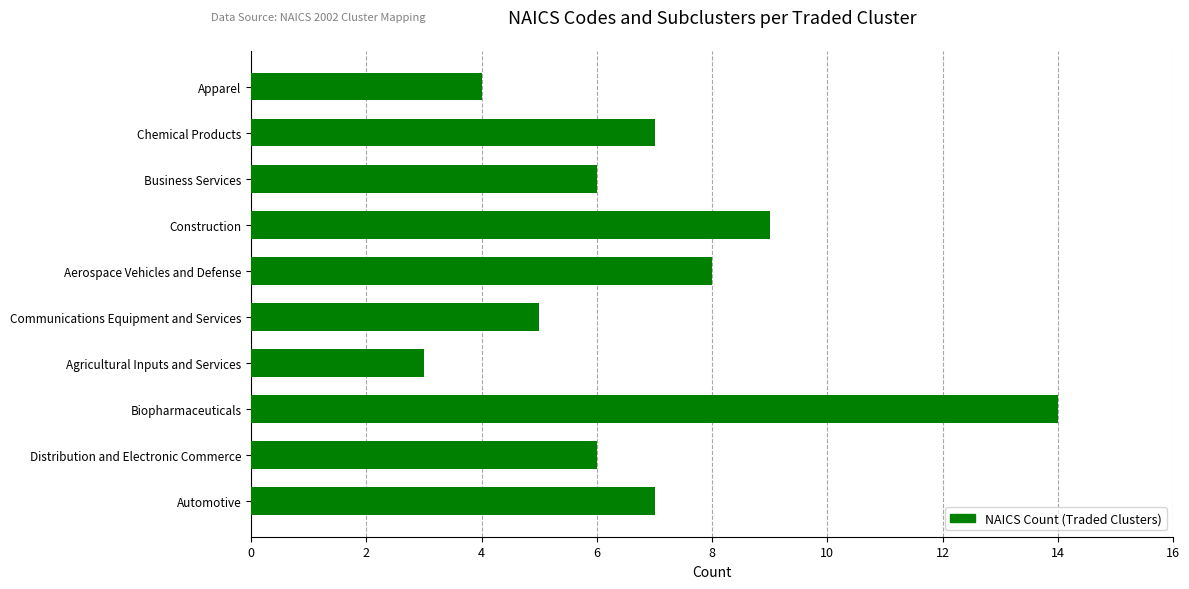

What is the smallest value displayed?

3